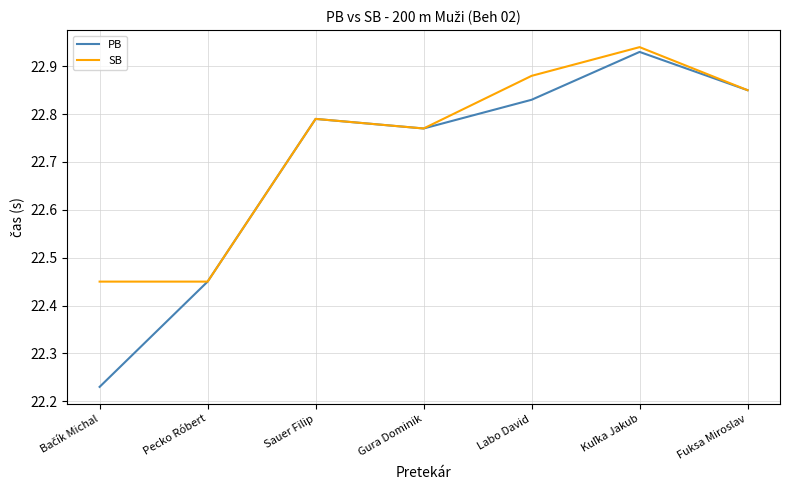

What position from the right is Gura Dominik?

4